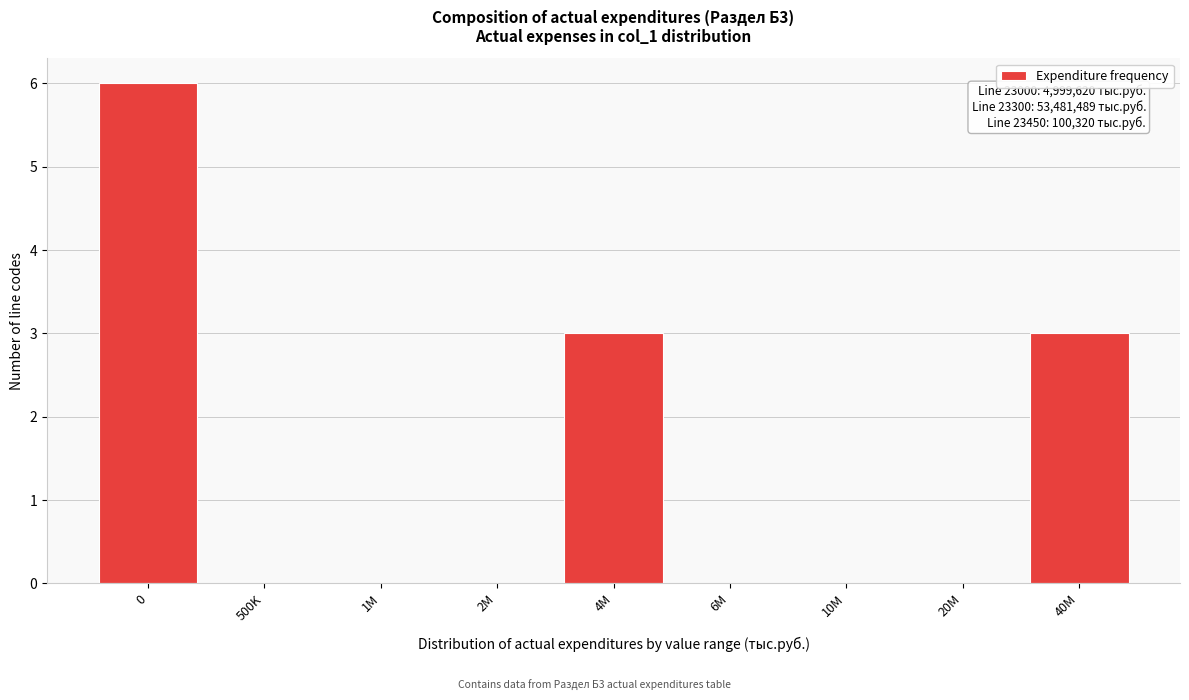

Reading left to right, what are all the values shown in this chart?

0=6	500K=0	1M=0	2M=0	4M=3	6M=0	10M=0	20M=0	40M=3